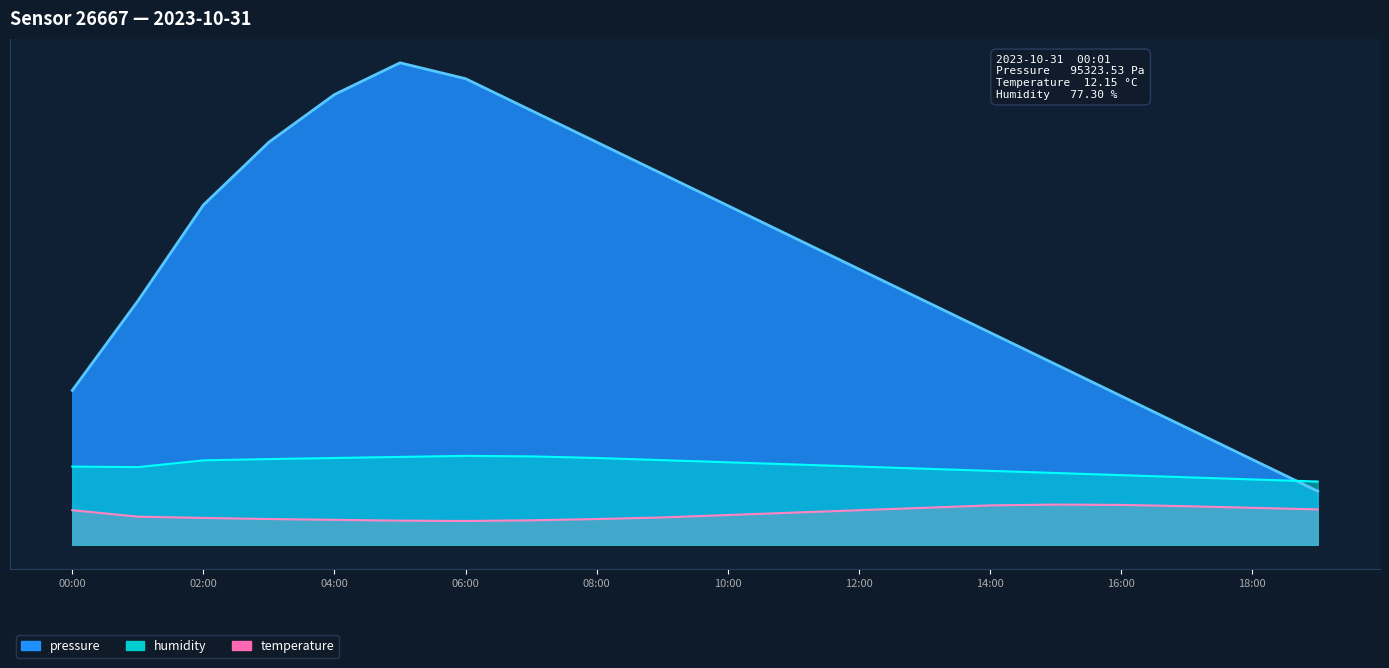

Read the temperature value at 15:00.

7.5